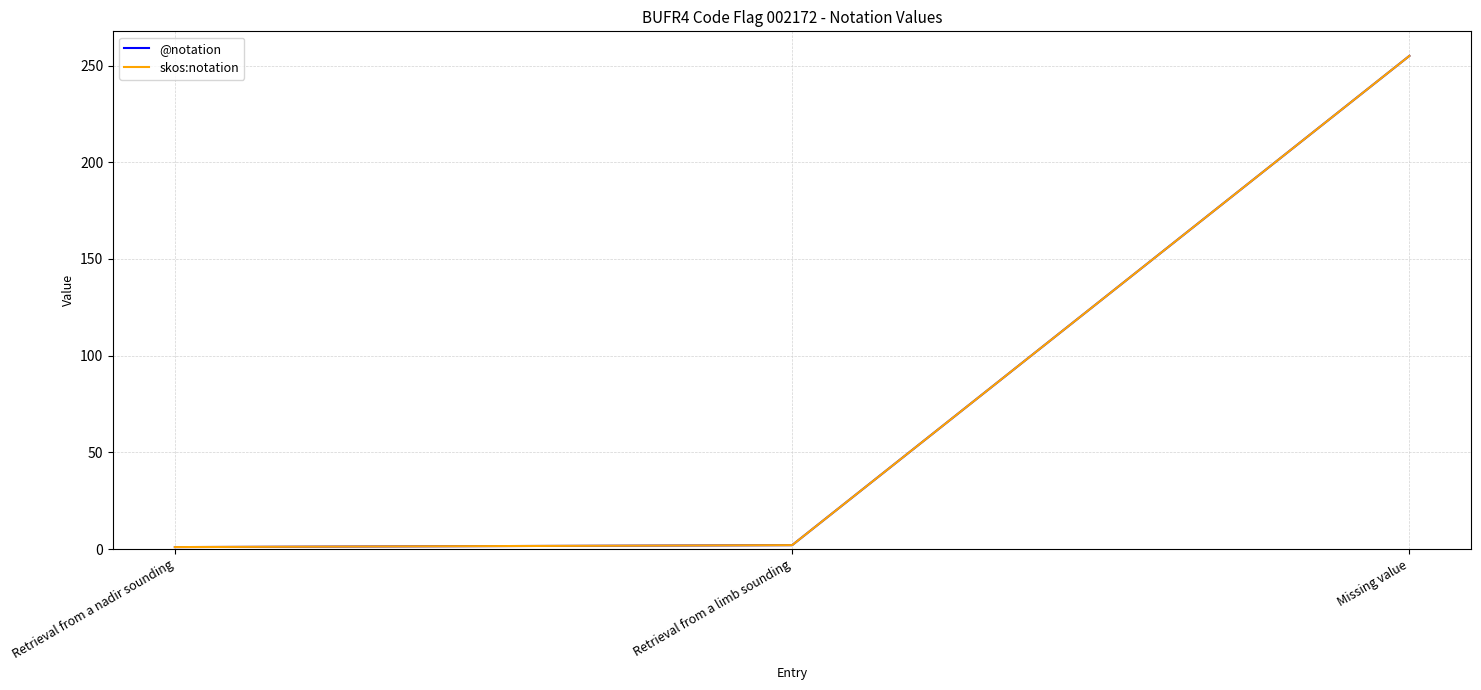

What is the label of the 1st point from the left?

Retrieval from a nadir sounding